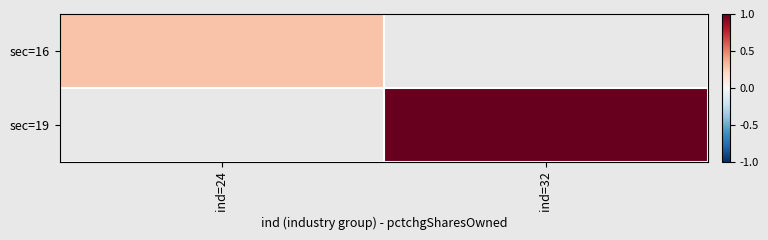

Which has a higher value, ind=32 or ind=24?

ind=24